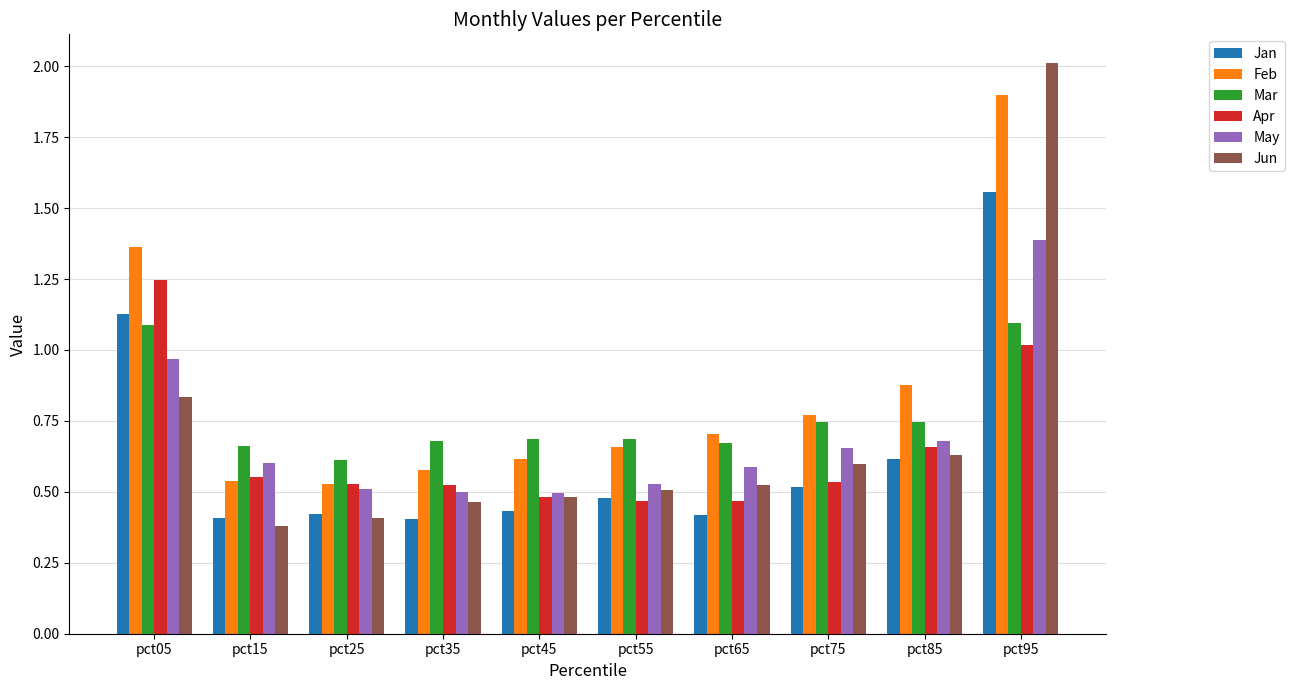

Between pct05 and pct85, which series saw the biggest shift?

Apr